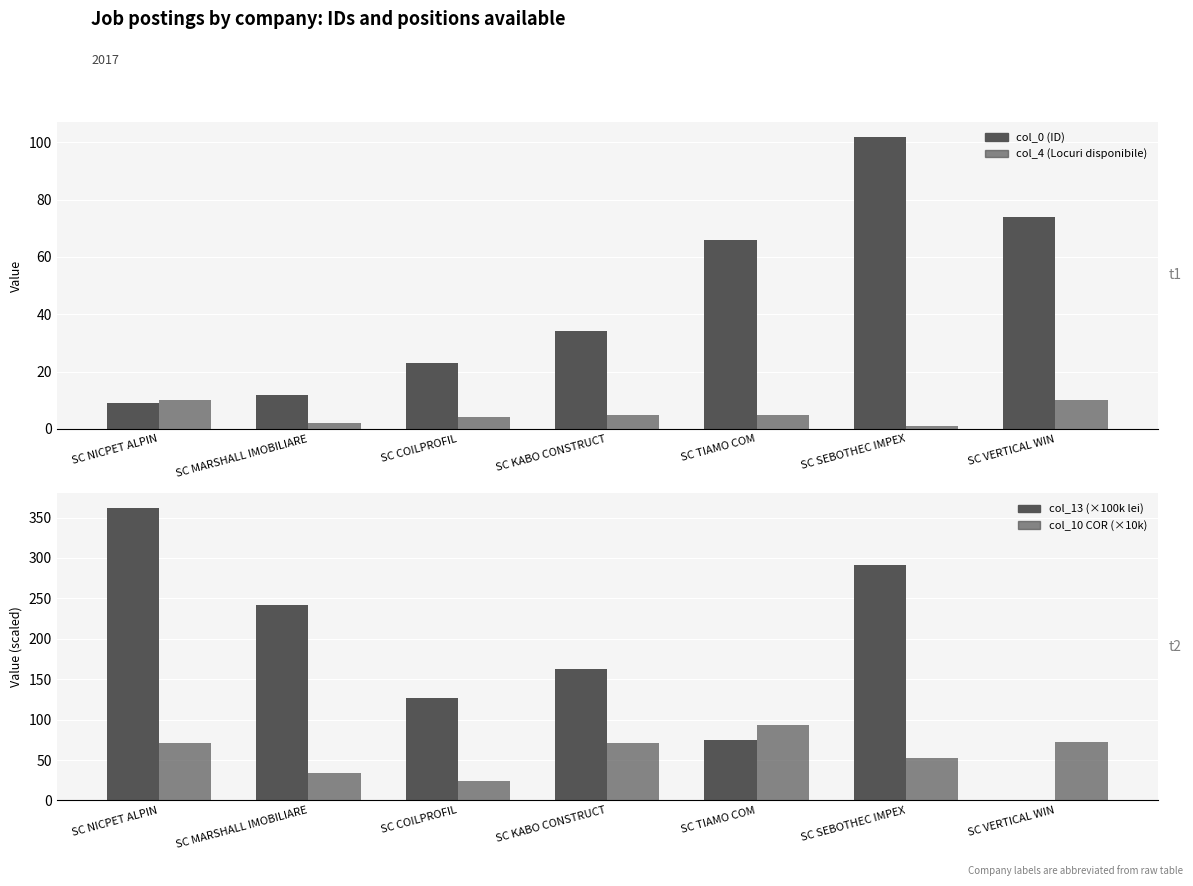

What is the sum of all col_4 (Locuri) values?

37.0